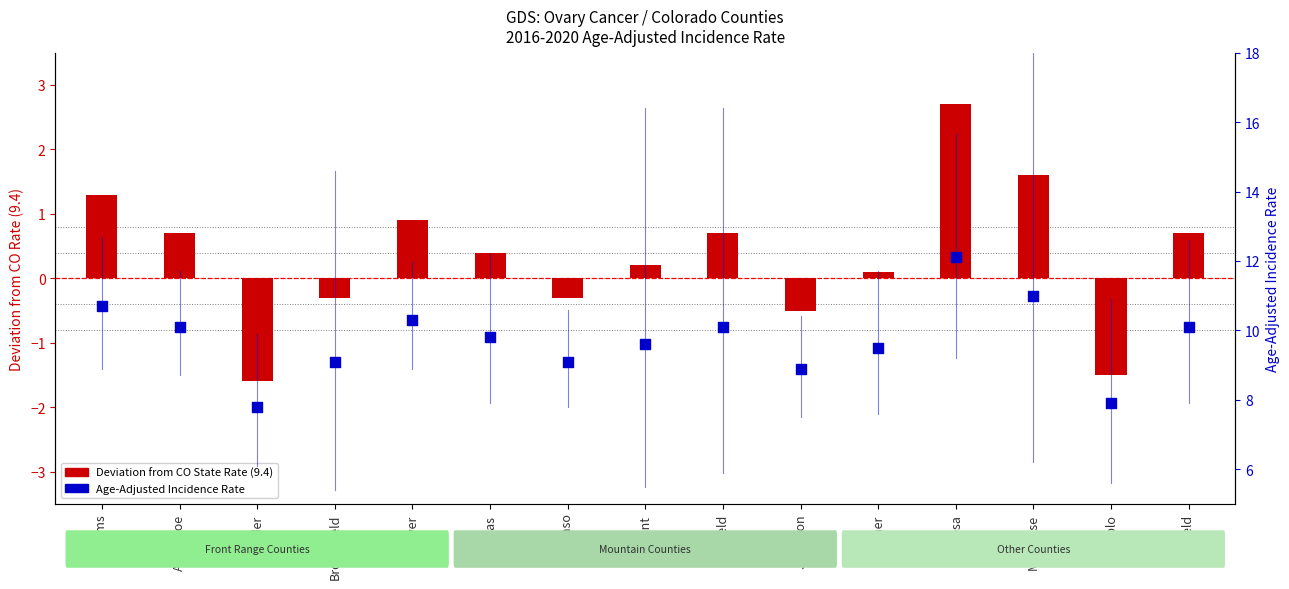

Which series contains the lowest Y value?

Deviation from CO State Rate